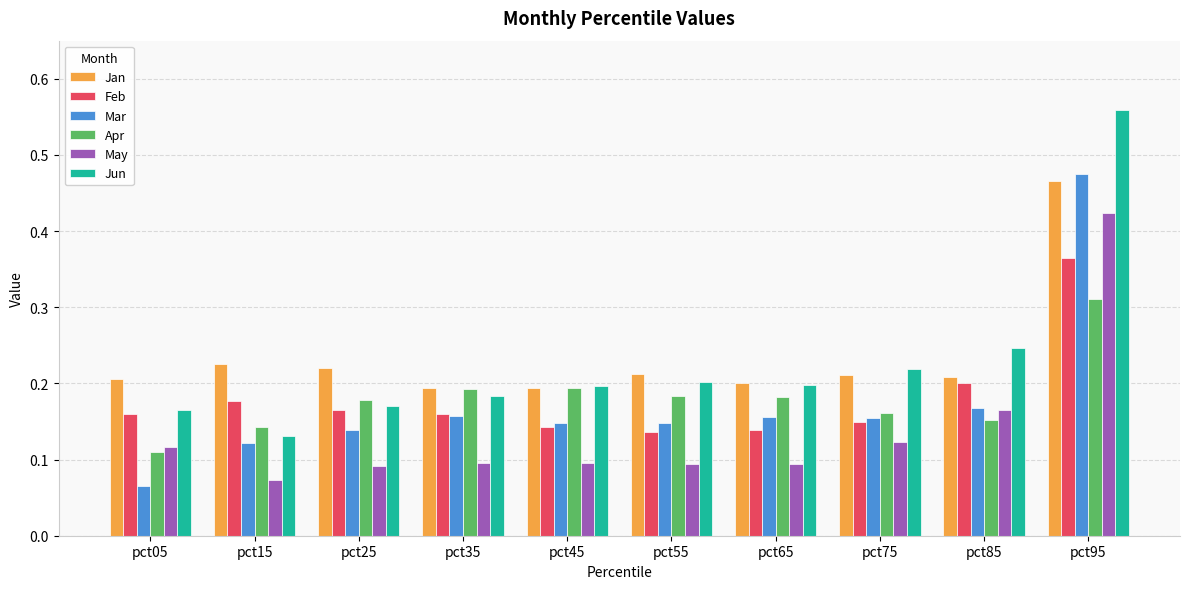

Which series has the largest total across all categories?

Jan